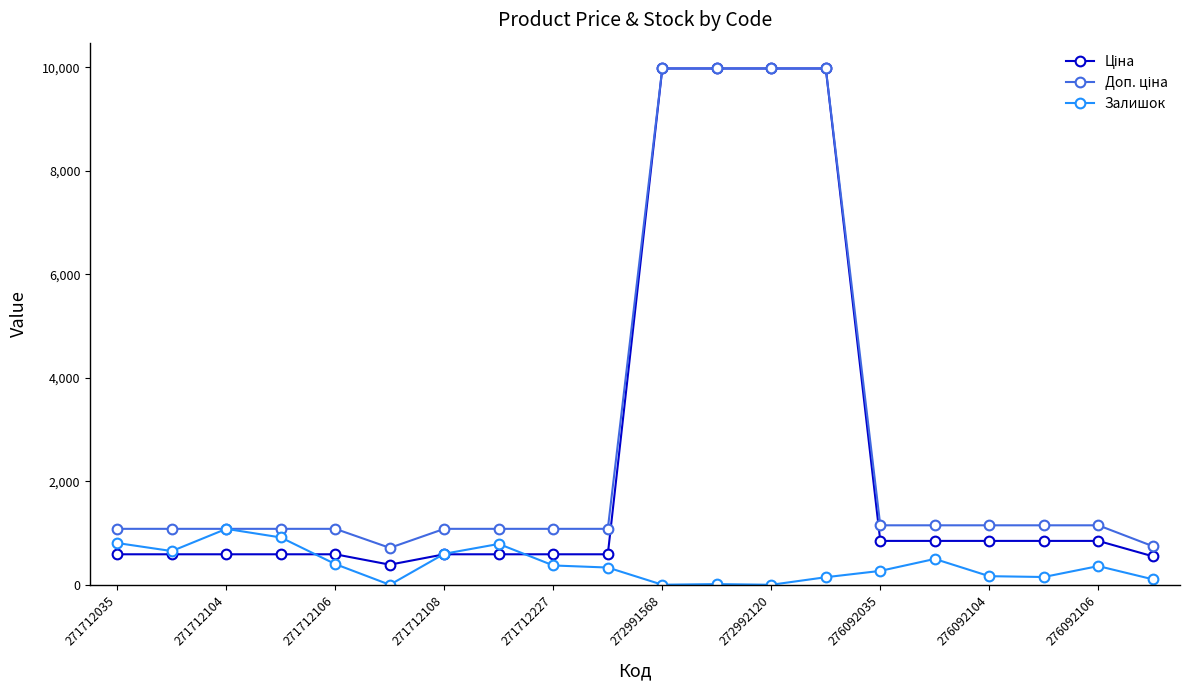

At how many categories does at least one series exceed 9676?

4